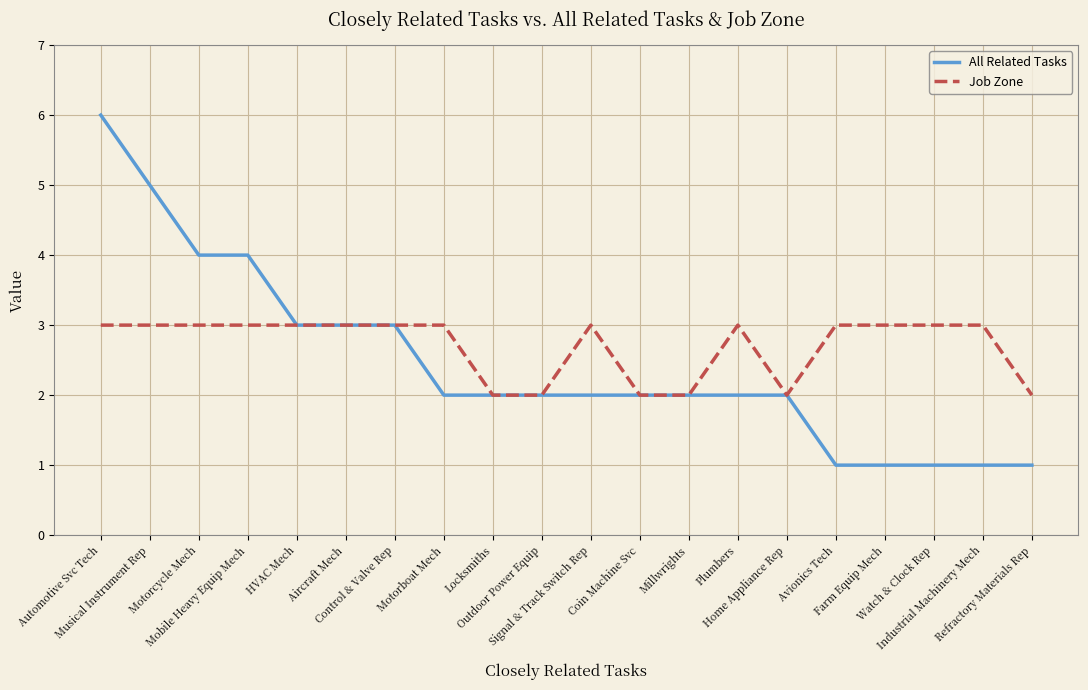

What are all the series names shown in the legend?

All Related Tasks, Job Zone